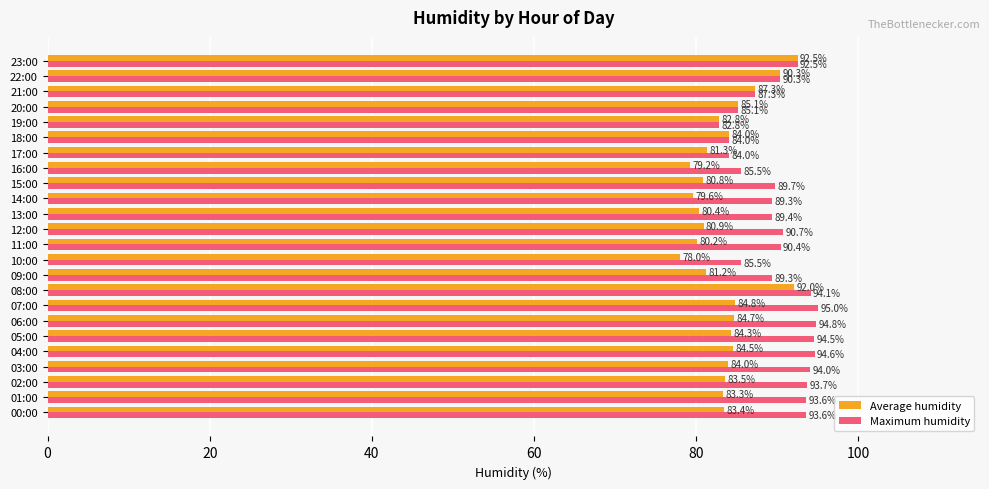

True or false: Average humidity has a value of 42.0 at 23:00.

False